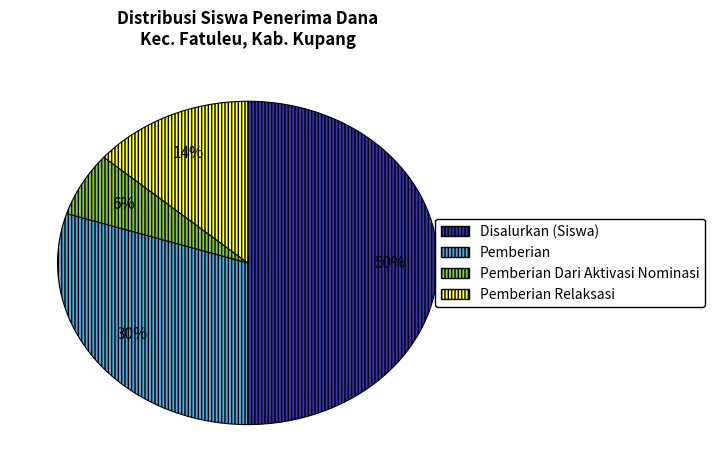

To the nearest percent, what is the difference between the largest and smallest slice percentages?

44%